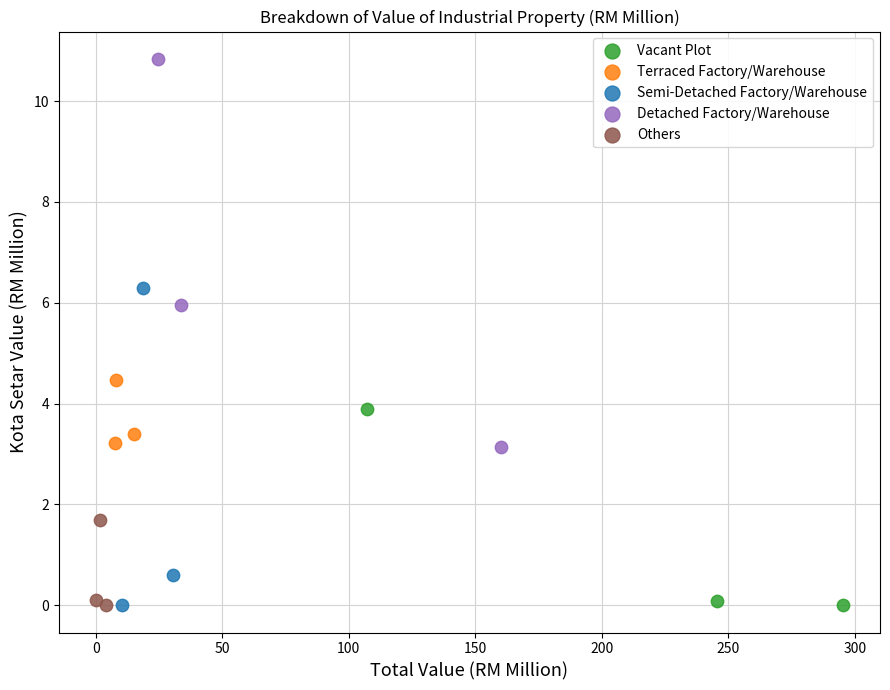

Which series has the largest Y range (max minus min)?

Detached Factory/Warehouse